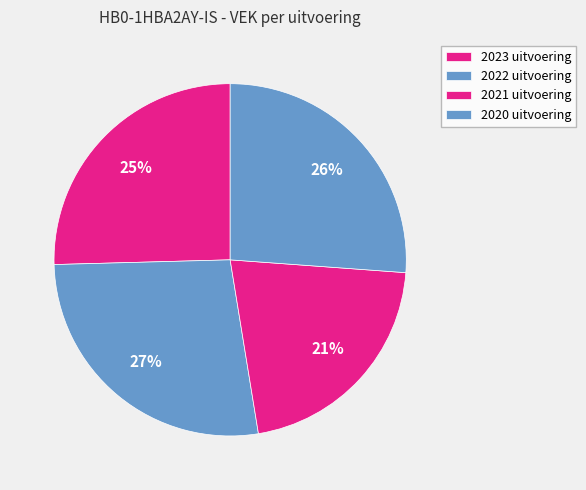

Is there any slice that represents more than half of the pie?

No